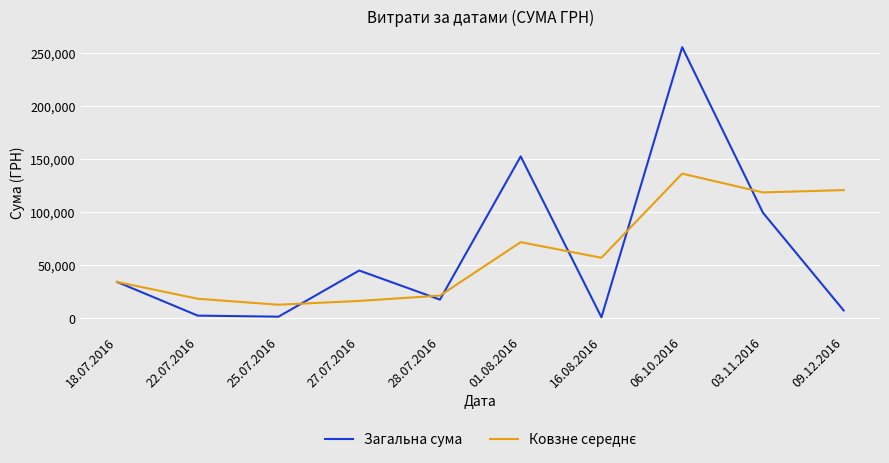

What is the total value across all series at 09.12.2016?

127729.4